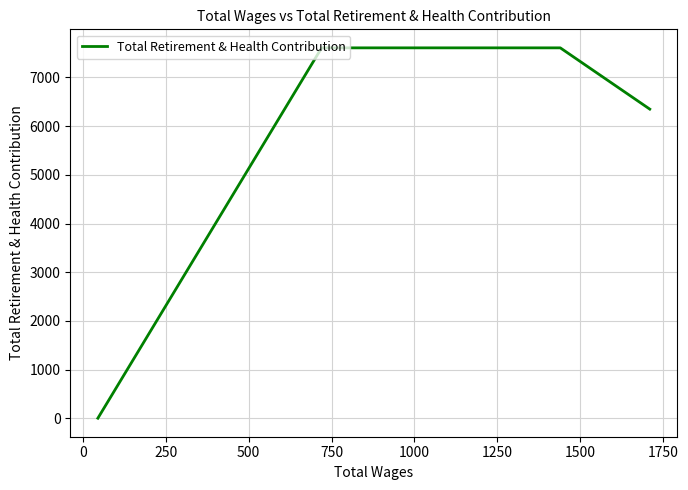

What is the greatest value displayed?

7609